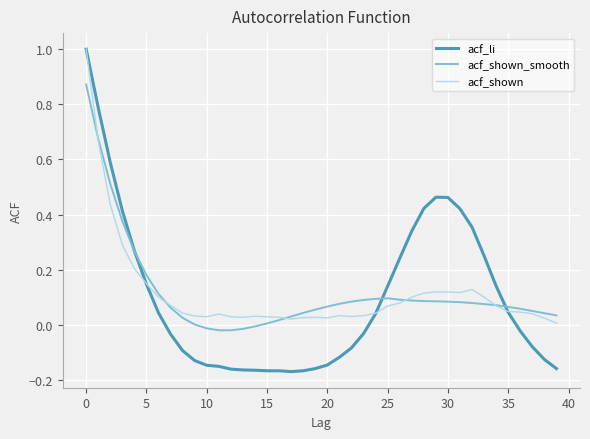

What is the maximum value shown in the chart?

1.0